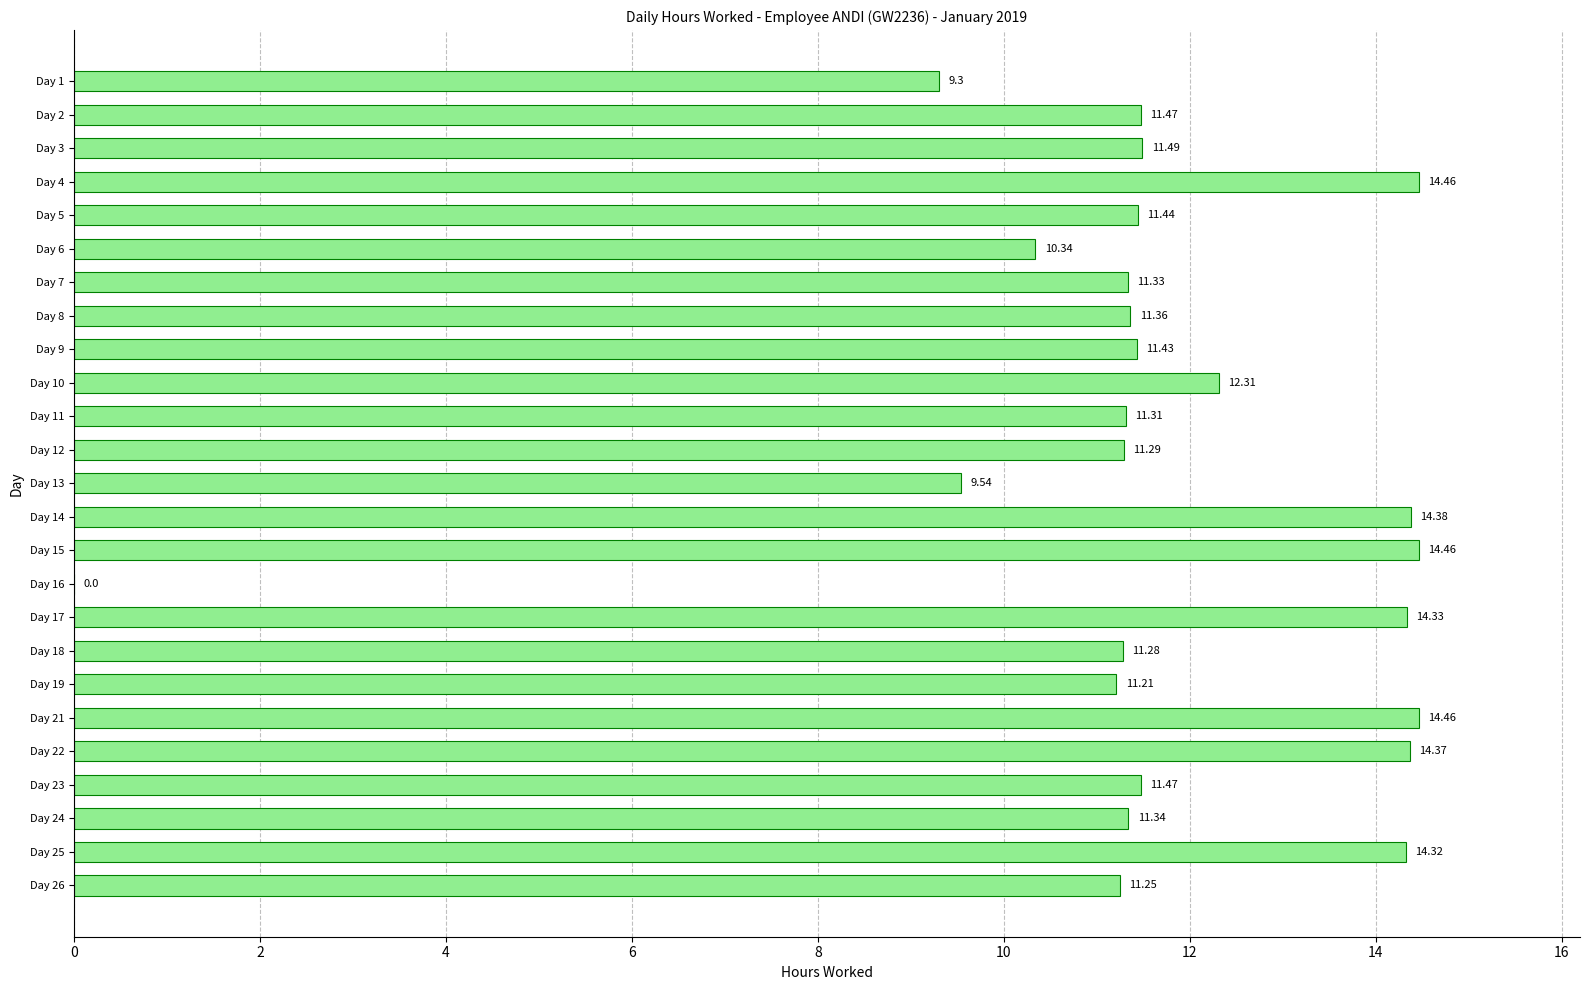

What is the sum of the values at Day 8 and Day 15?

25.8